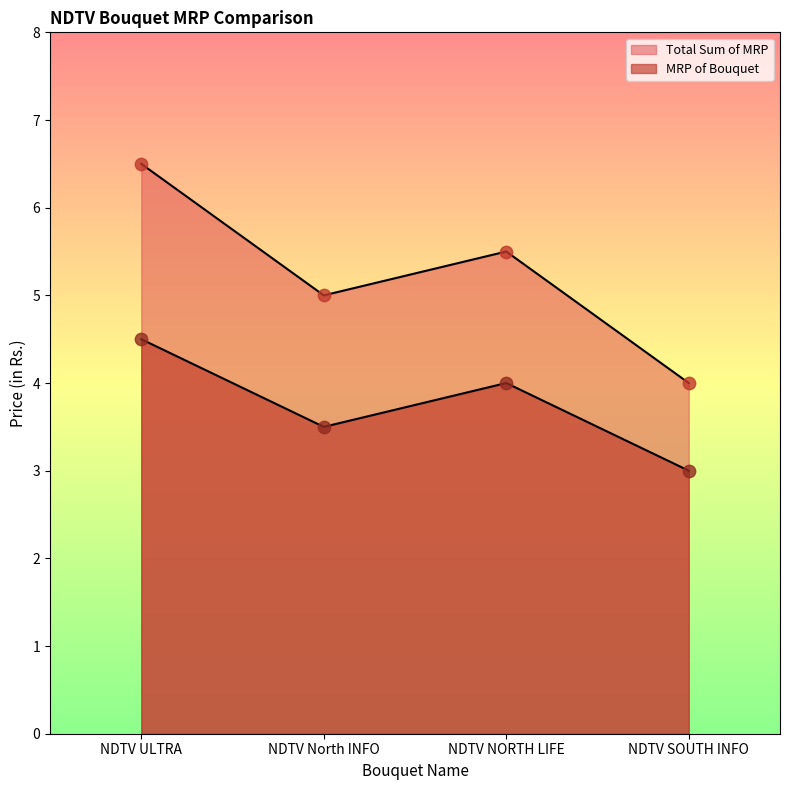

What is the total value across all series at NDTV North INFO?

8.5